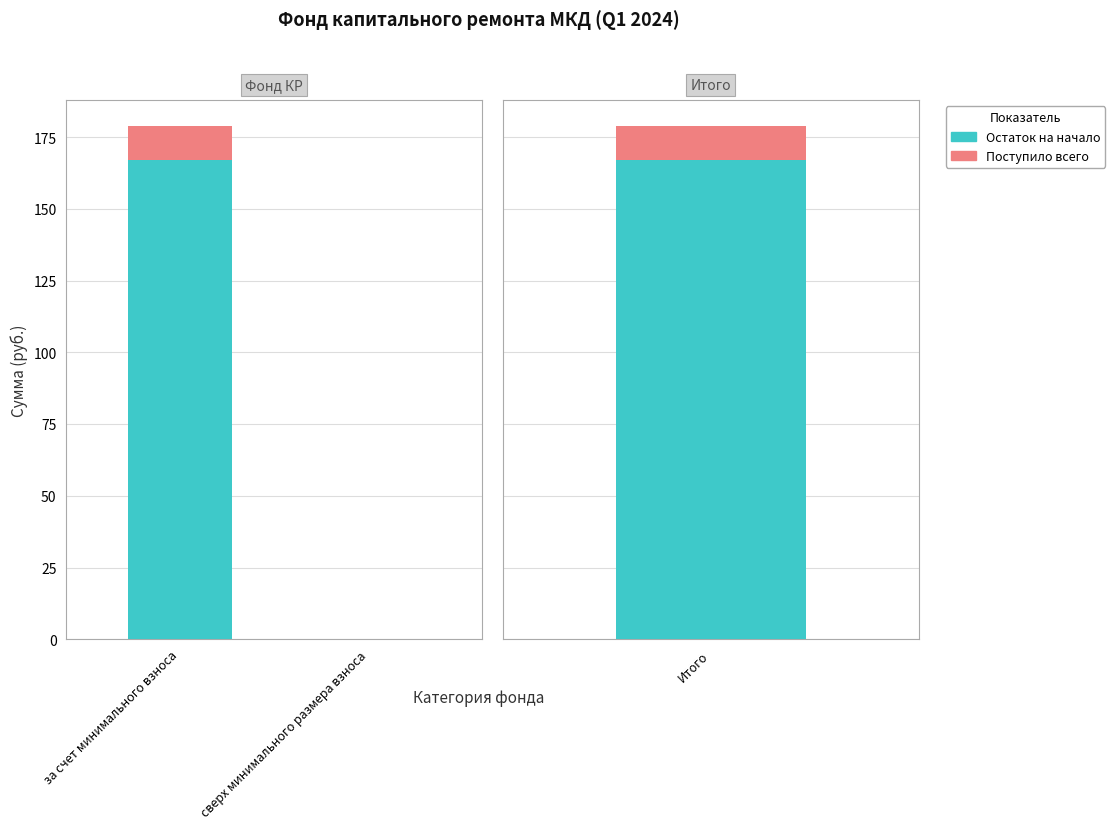

How many bars are there in each group?

2